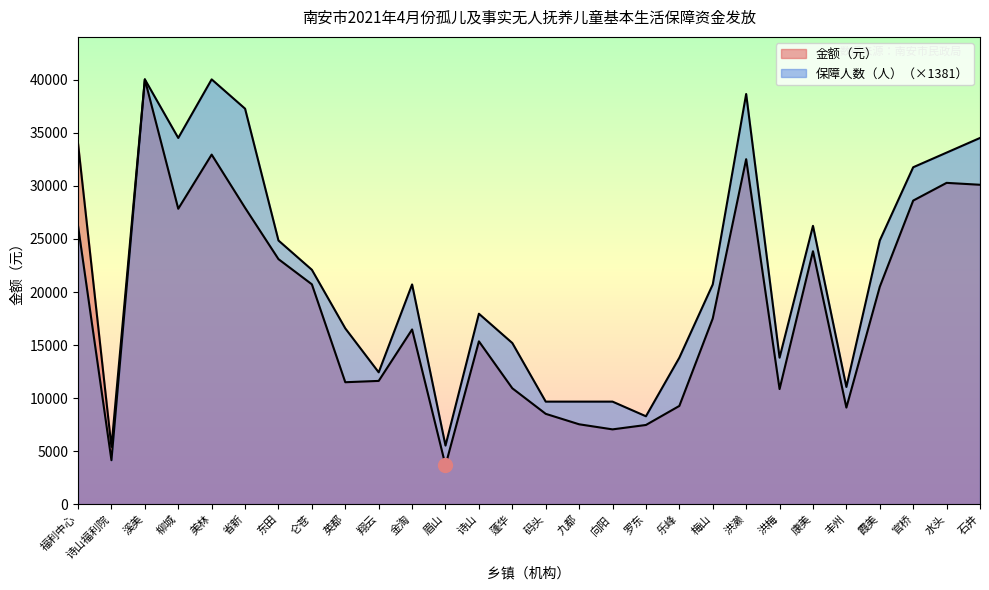

Is it true that 保障人数（人） equals 1958.2 at 九都?

False